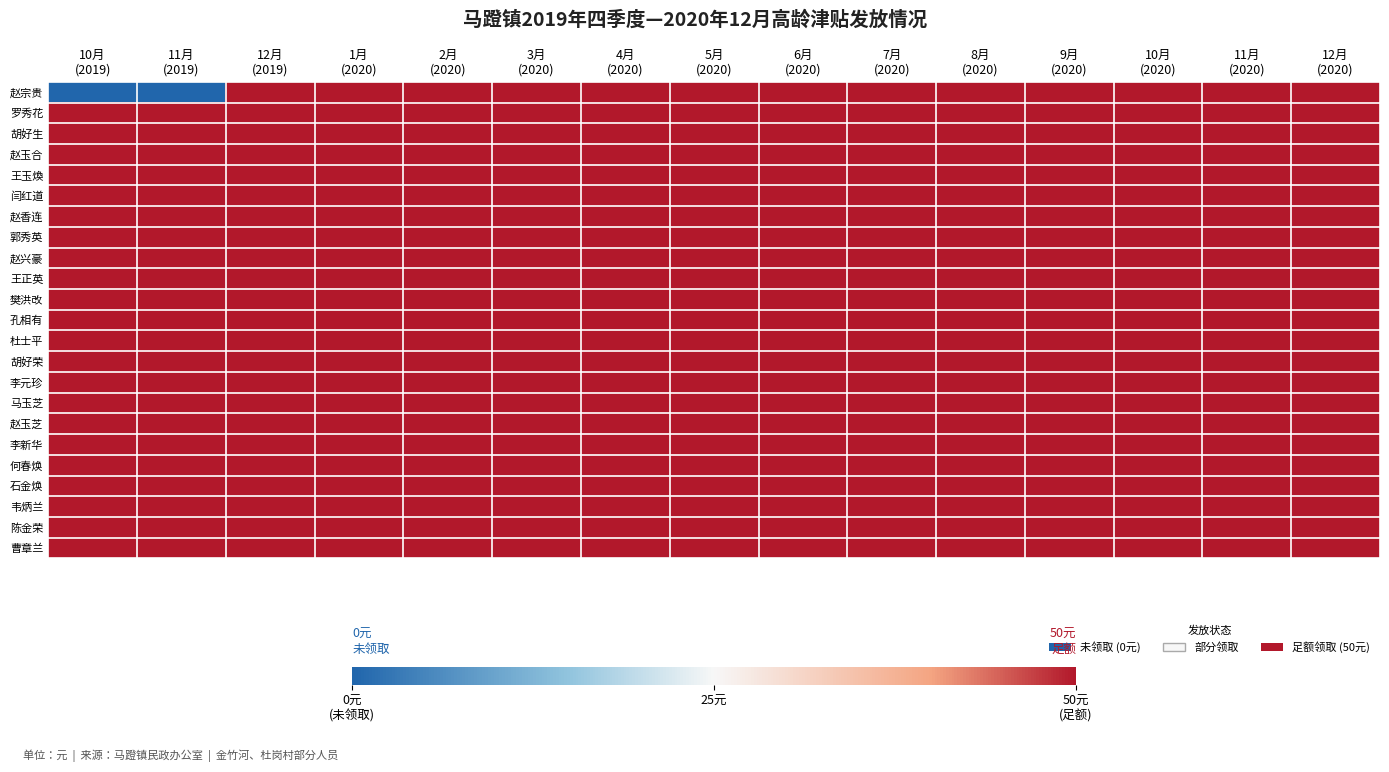

Which series has the largest range (max minus min)?

赵宗贵